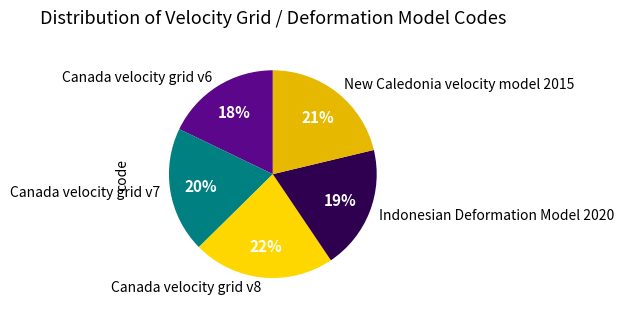

Combined, do Canada velocity grid v8 and New Caledonia velocity model 2015 account for over 50%?

No